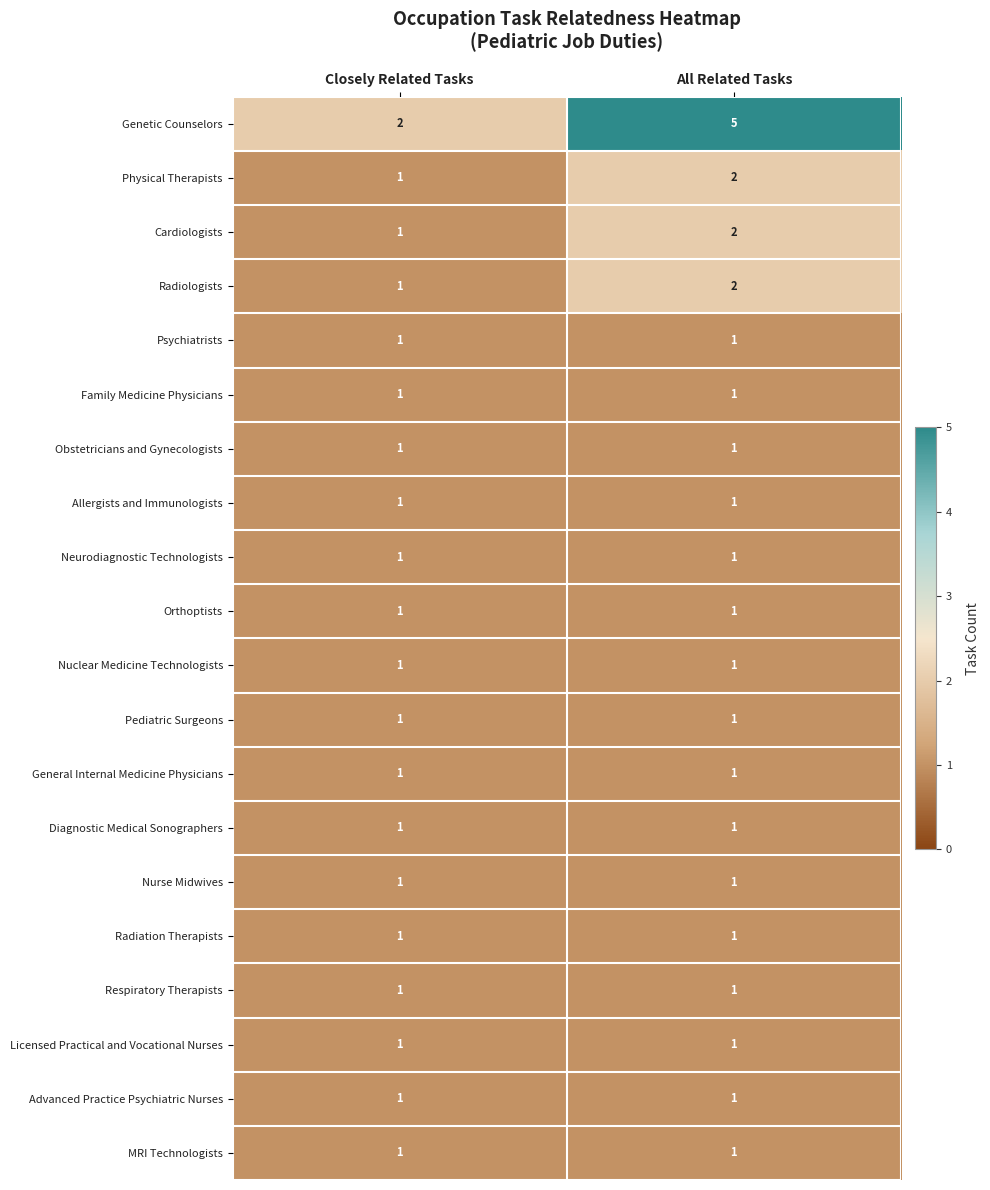

Between Closely Related Tasks and All Related Tasks, which series saw the biggest shift?

Genetic Counselors